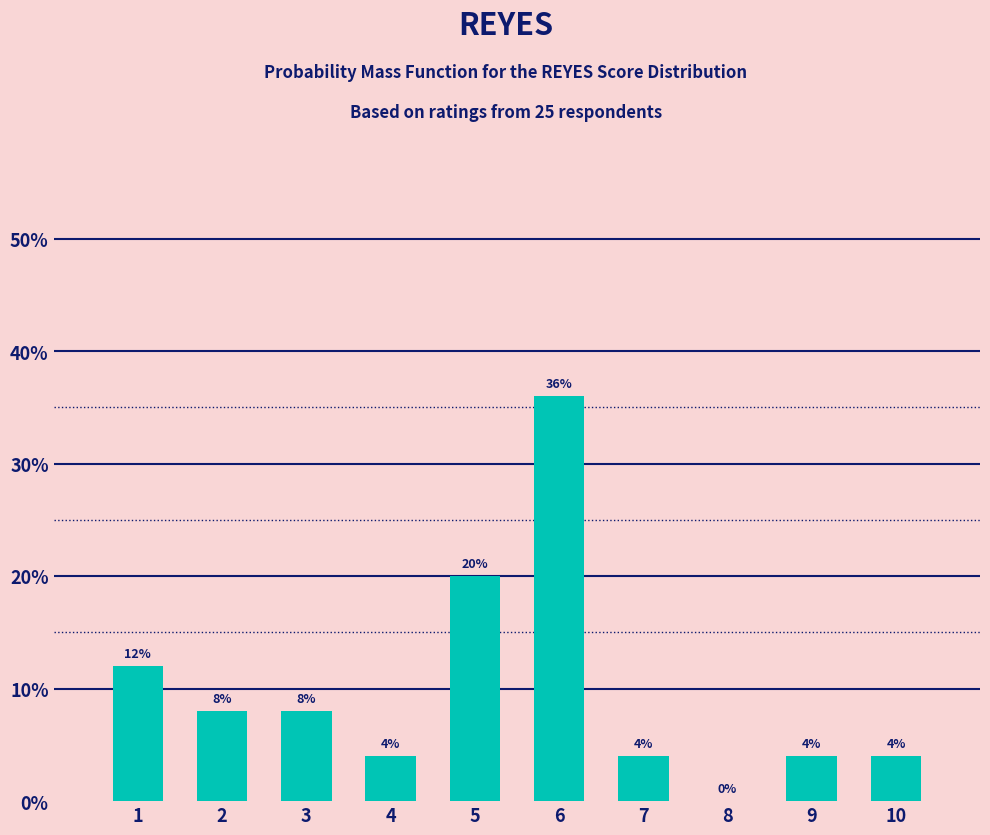

Reading left to right, list every bar in this chart as the range it spans on the x-axis followed by its height.

0.5 to 1.5: 12
1.5 to 2.5: 8
2.5 to 3.5: 8
3.5 to 4.5: 4
4.5 to 5.5: 20
5.5 to 6.5: 36
6.5 to 7.5: 4
7.5 to 8.5: 0
8.5 to 9.5: 4
9.5 to 10.5: 4